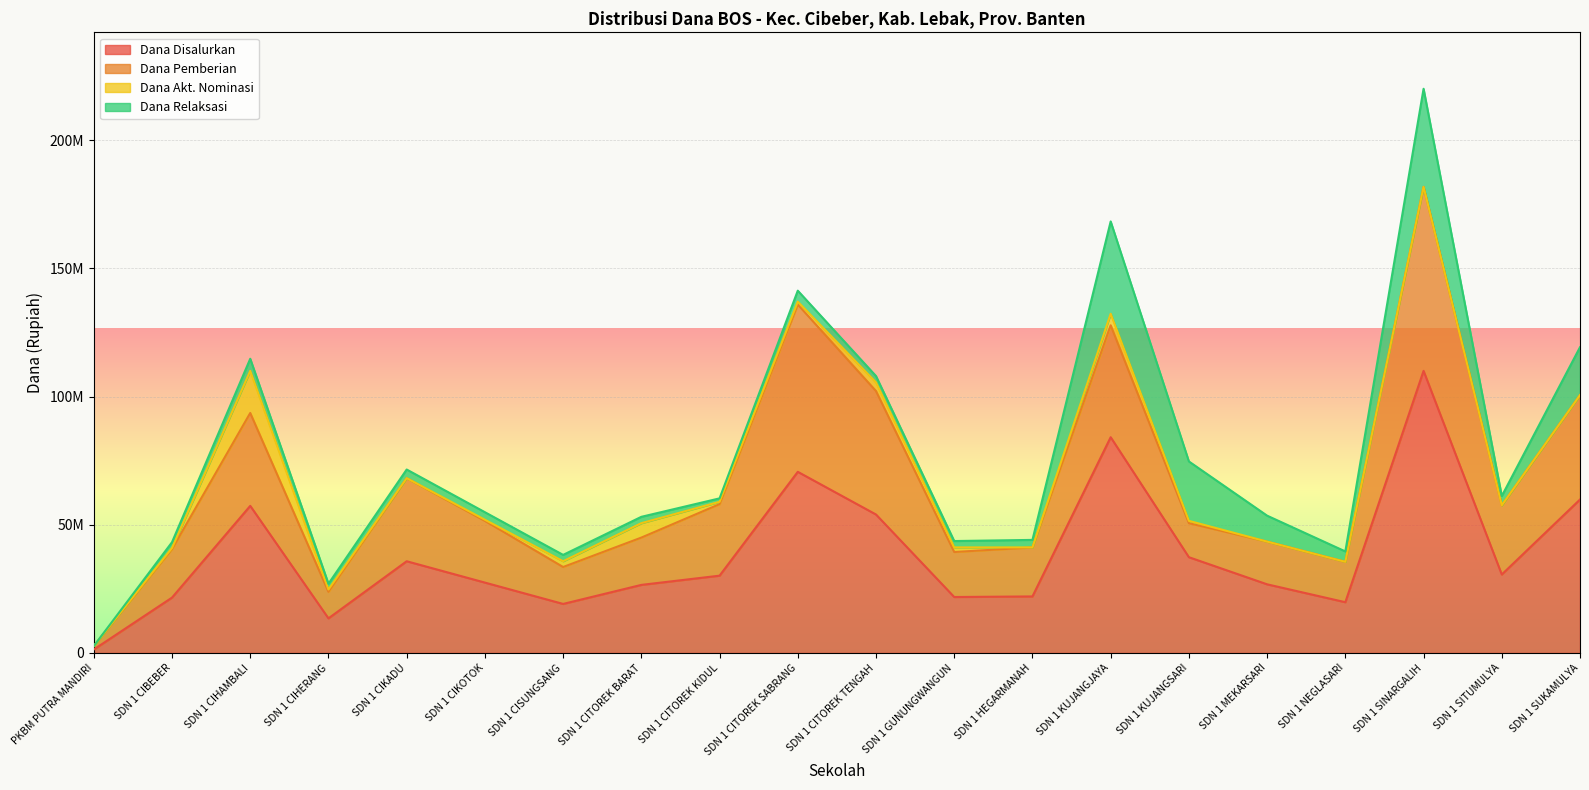

Is the value of Dana Pemberian at SDN 1 GUNUNGWANGUN greater than the value of Dana Relaksasi at PKBM PUTRA MANDIRI?

Yes